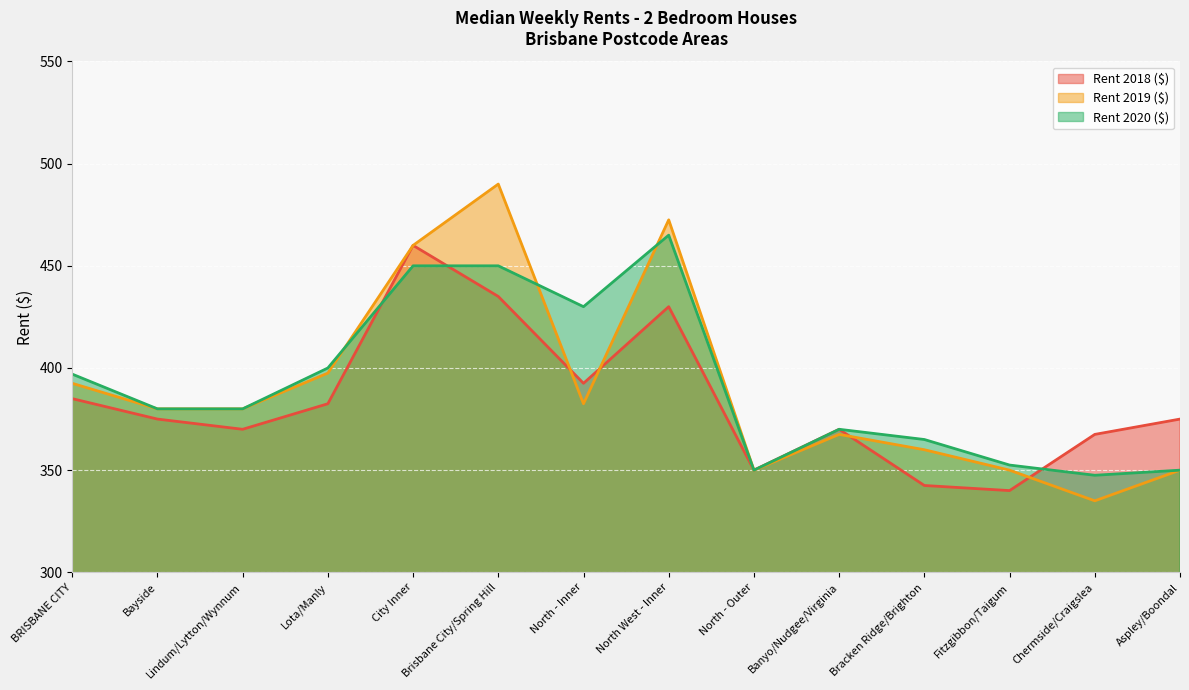

What is the smallest value displayed?

335.0